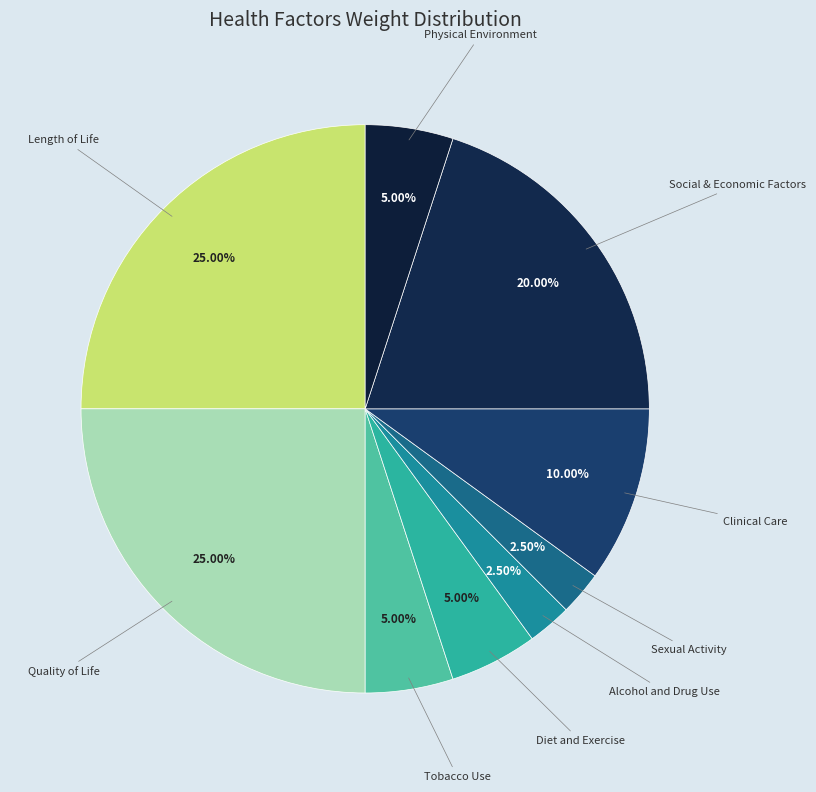

How many segments does this pie chart have?

9